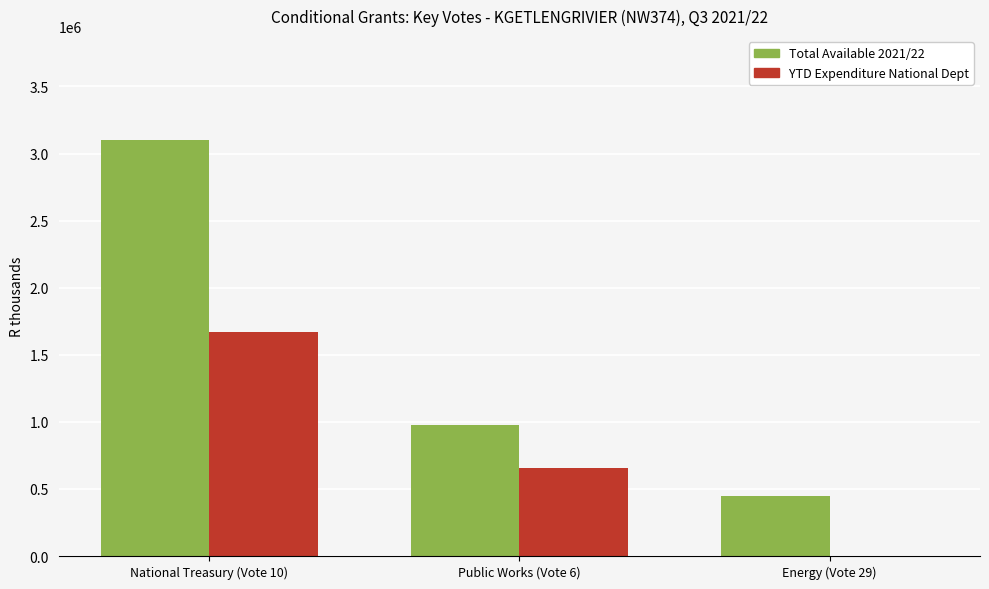

Is it true that YTD Expenditure National Dept equals 372805 at National Treasury (Vote 10)?

False